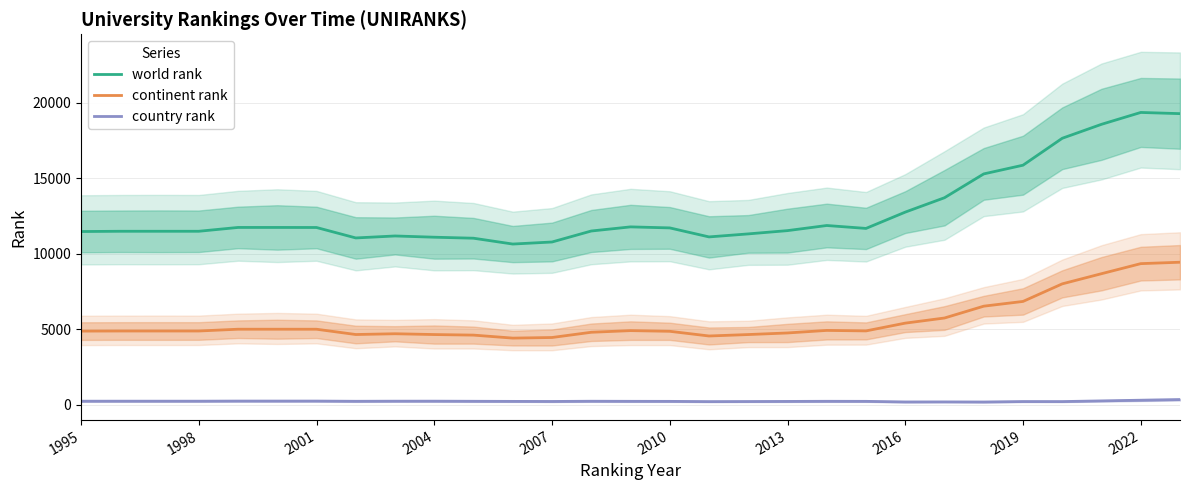

In world rank, how many points are higher than both neighbors (excluding endpoints)?

4